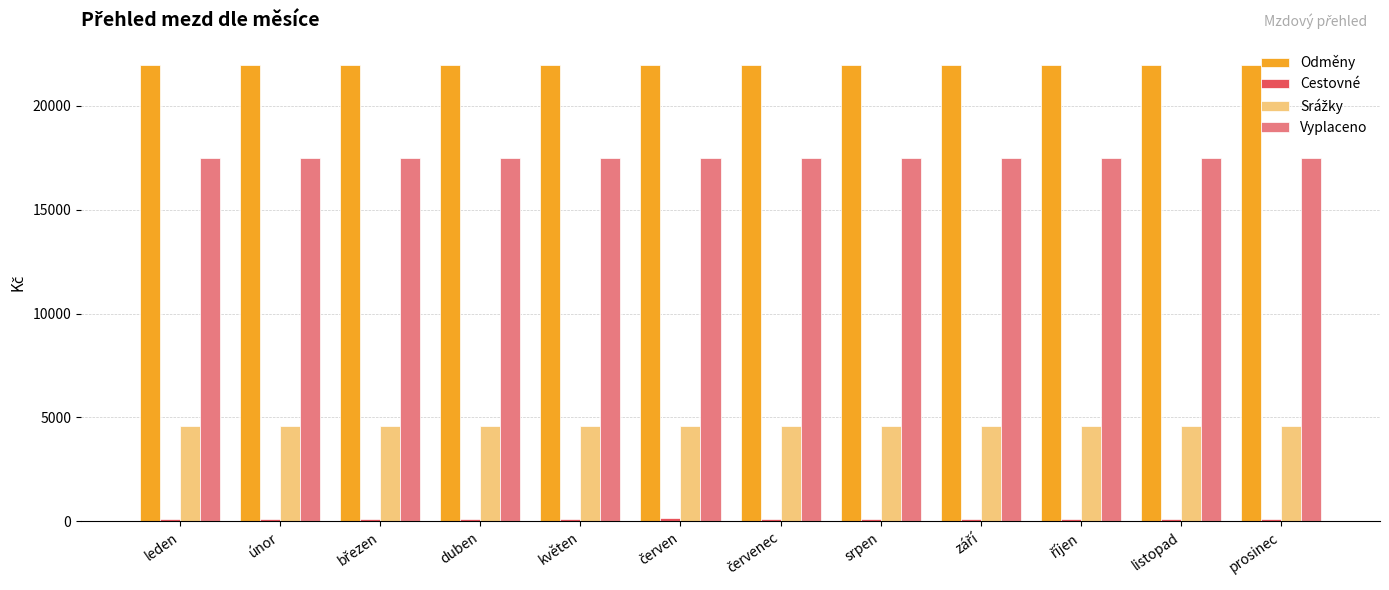

Is it true that Vyplaceno equals 17473 at listopad?

True